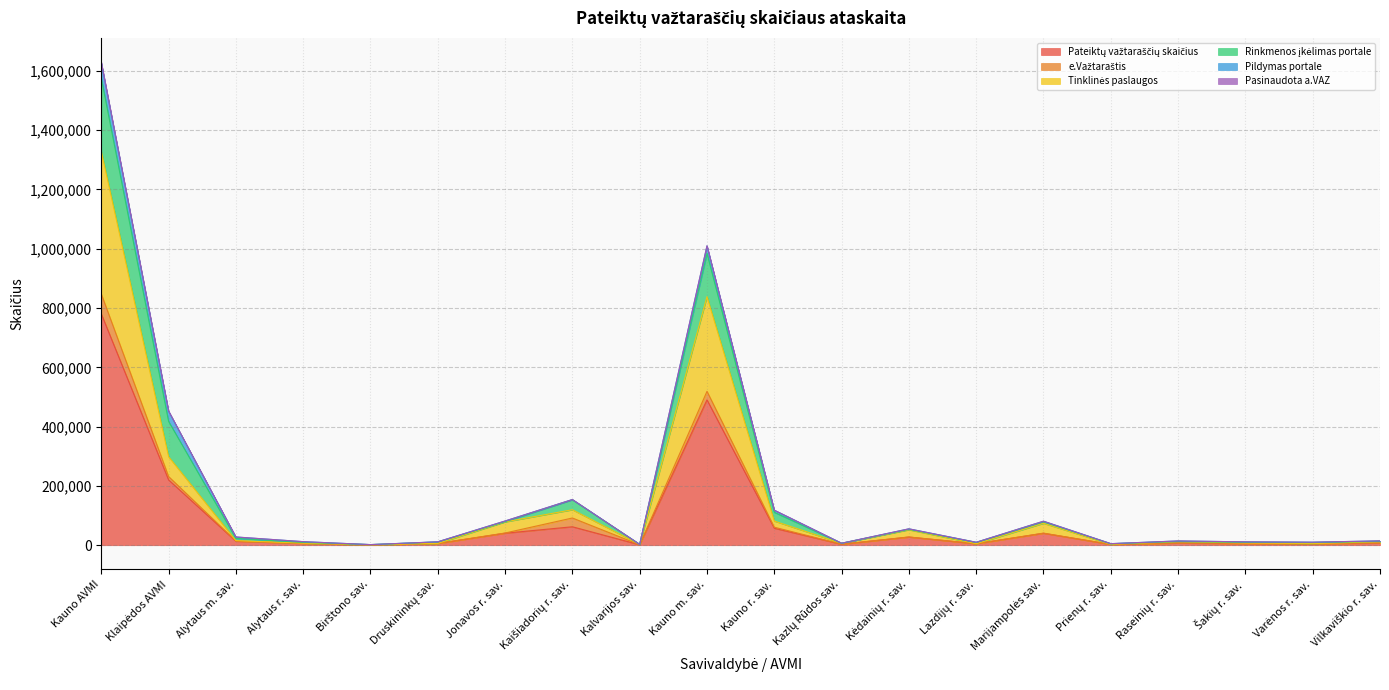

What is the label of the 3rd point from the right?

Šakių r. sav.